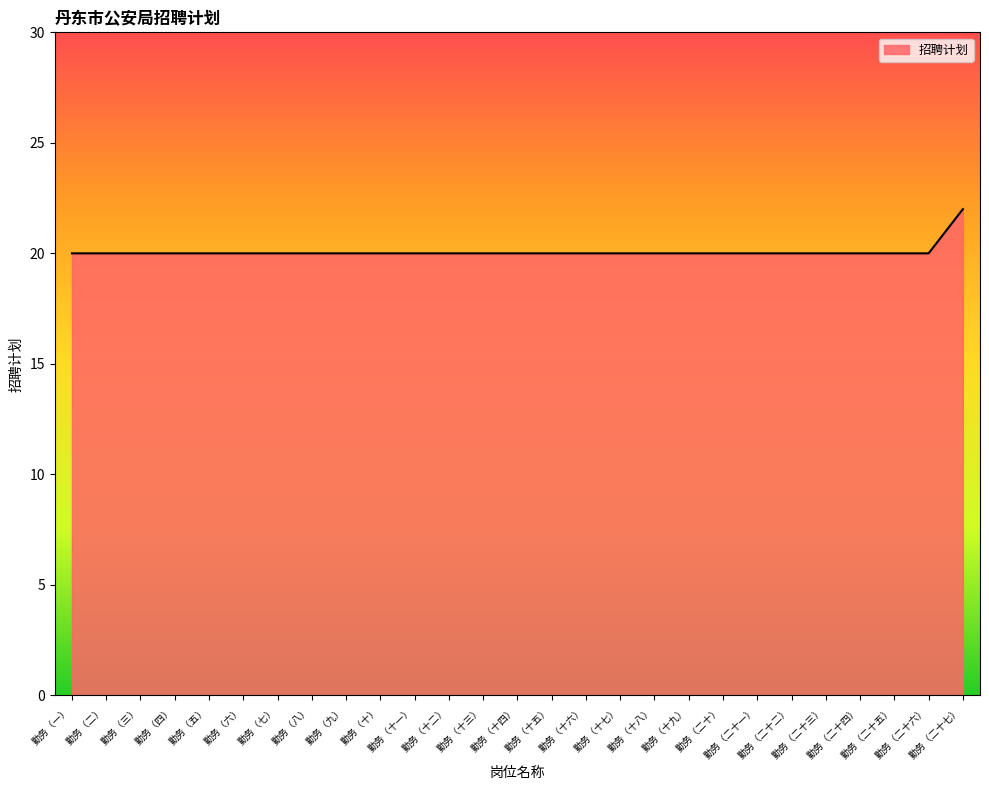

True or false: the data shows 20 at 勤务（二十四）.

True